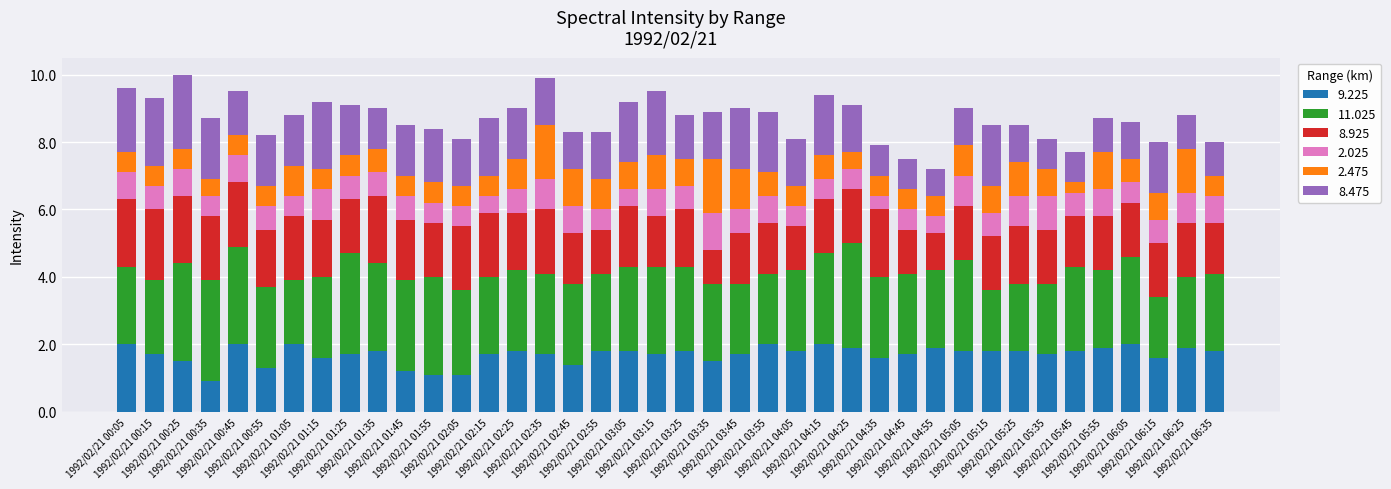

What is the lowest value of the 9.225 series?

0.9